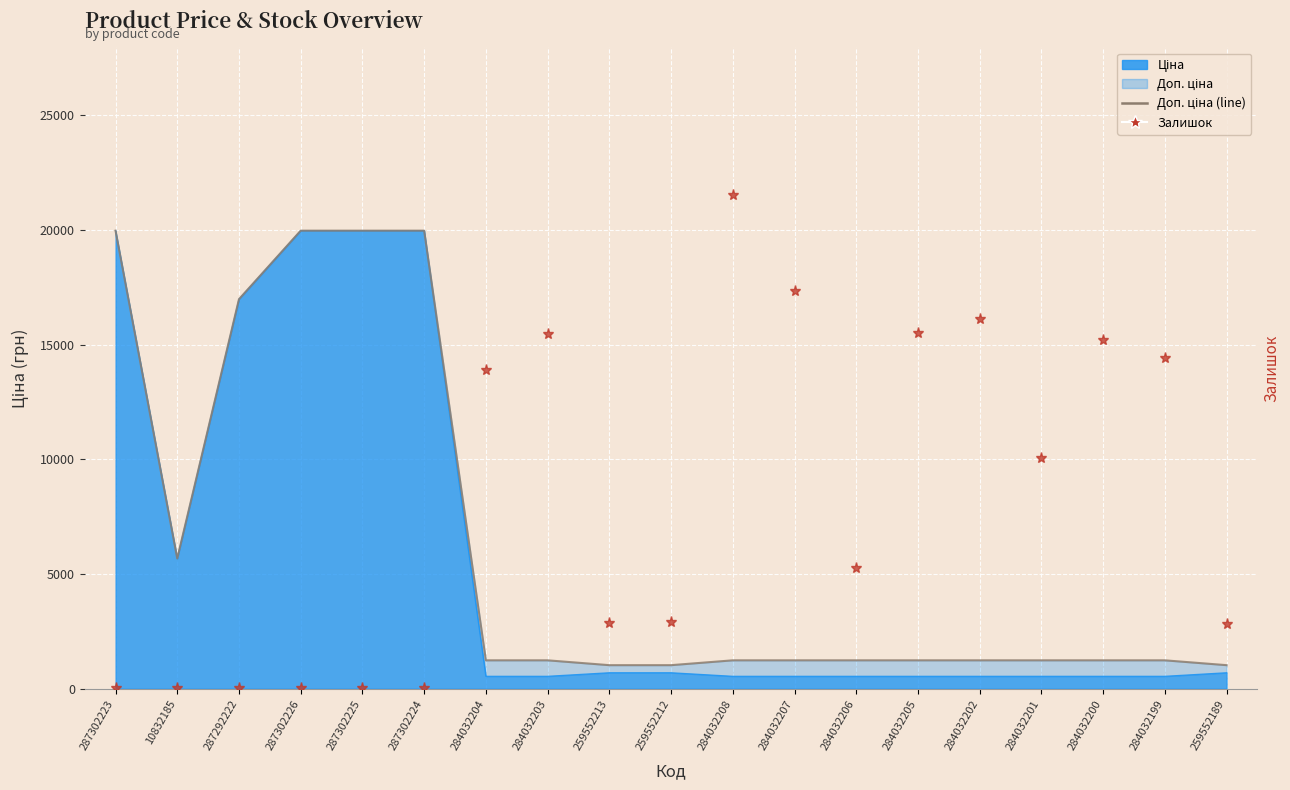

What is the label of the 1st point from the left?

287302223